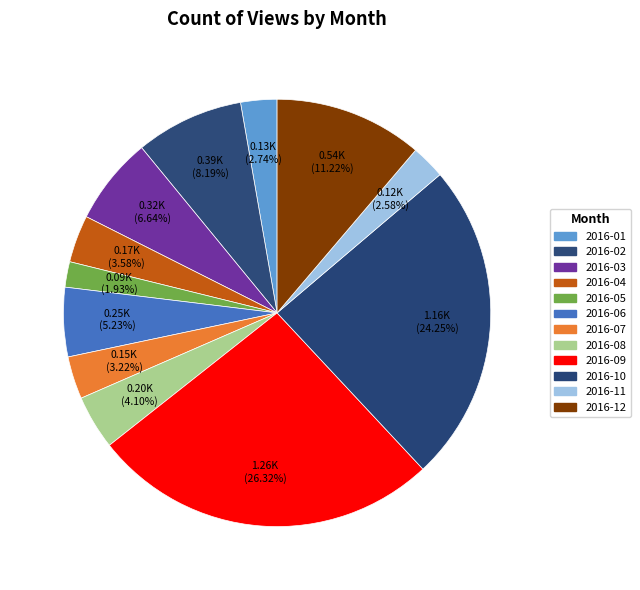

Does any single category account for the majority?

No